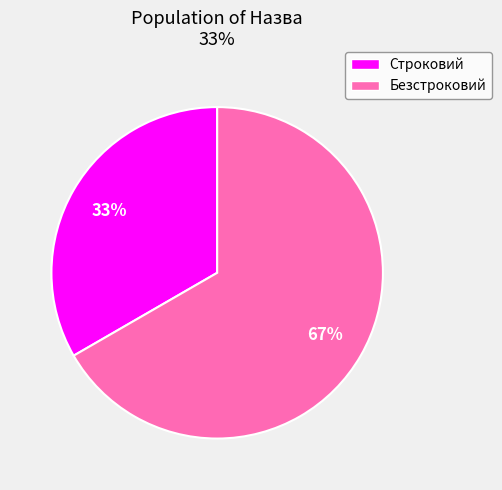

To the nearest percent, what is the combined percentage of Безстроковий and Строковий?

100%